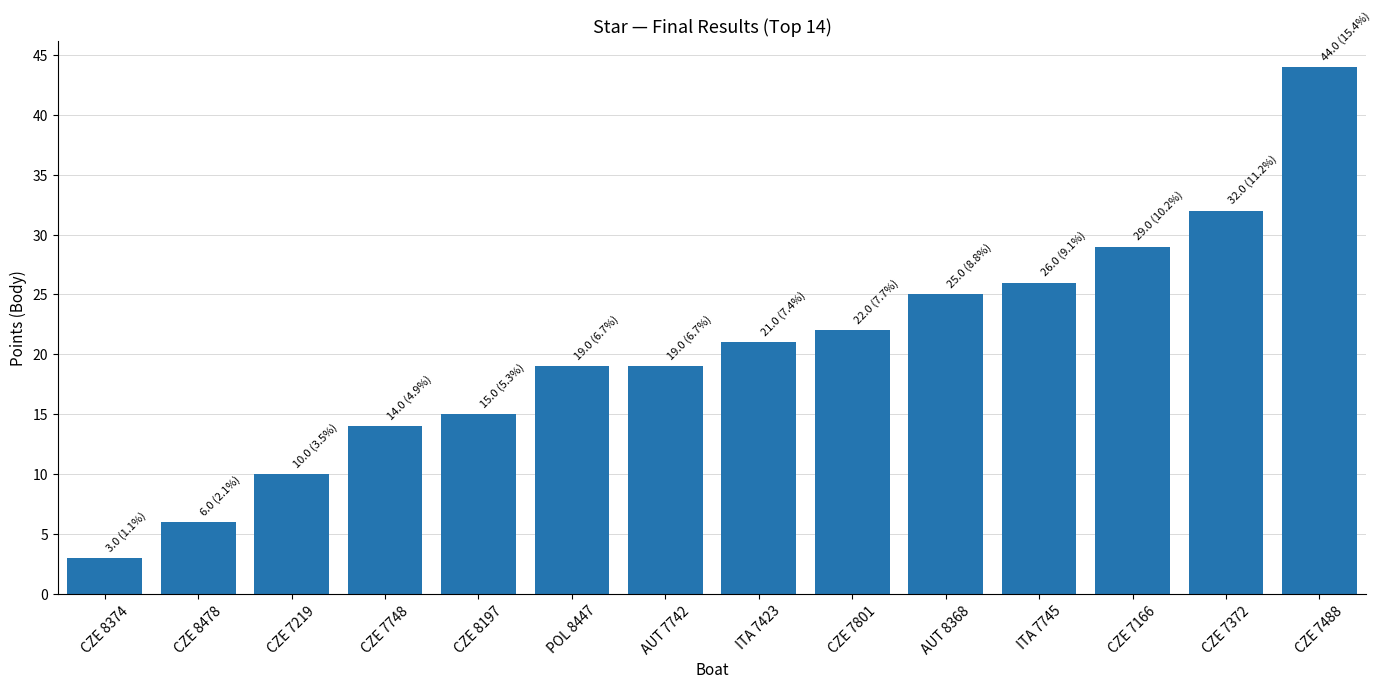

What is the average value?

20